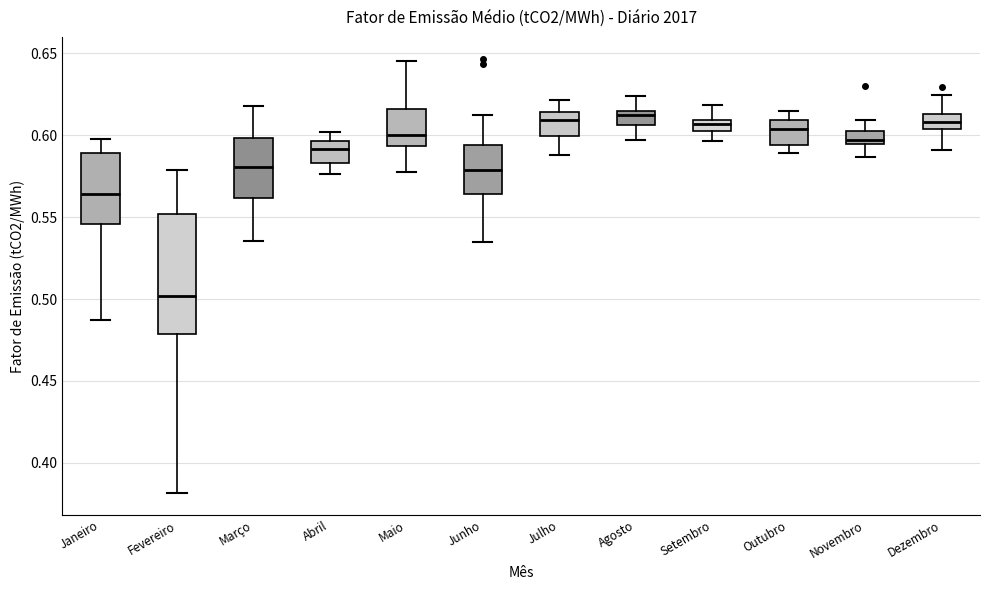

Where does the upper whisker of the box for Dezembro end on the y-axis? The values are not printed on the chart, so give them approximately, as read against the axis.

0.625